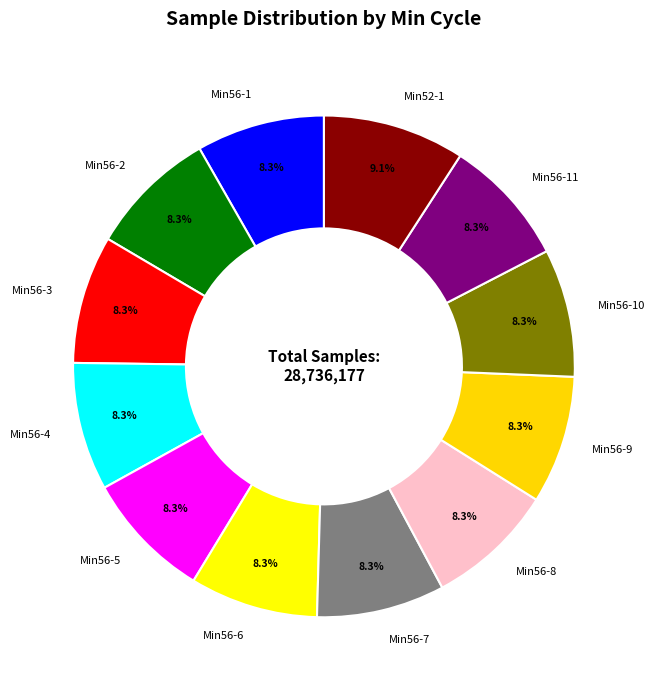

What is the ratio of the value at Min56-8 to the value at Min56-2?

1.0